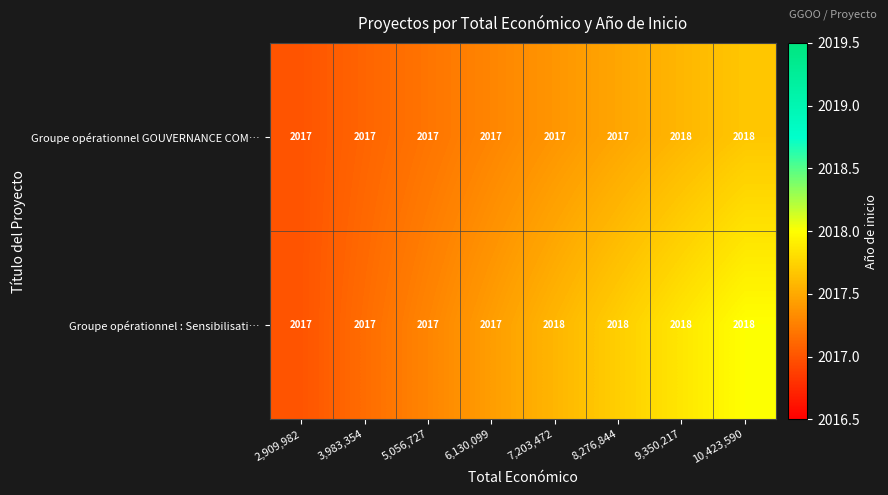

What is the total value across all series at 2,909,982?

4034